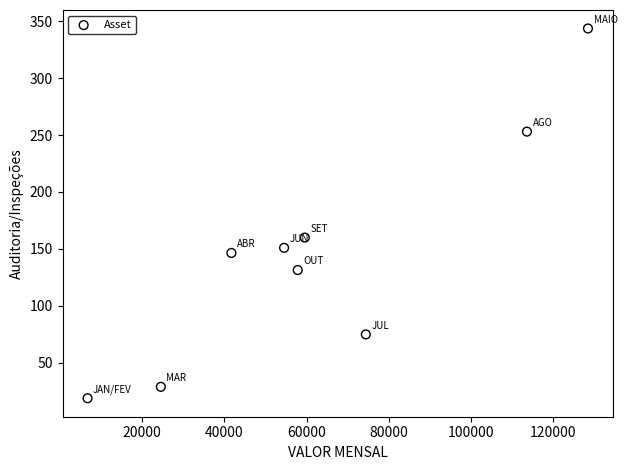

What is the range of Y values (max minus min)?

324.5